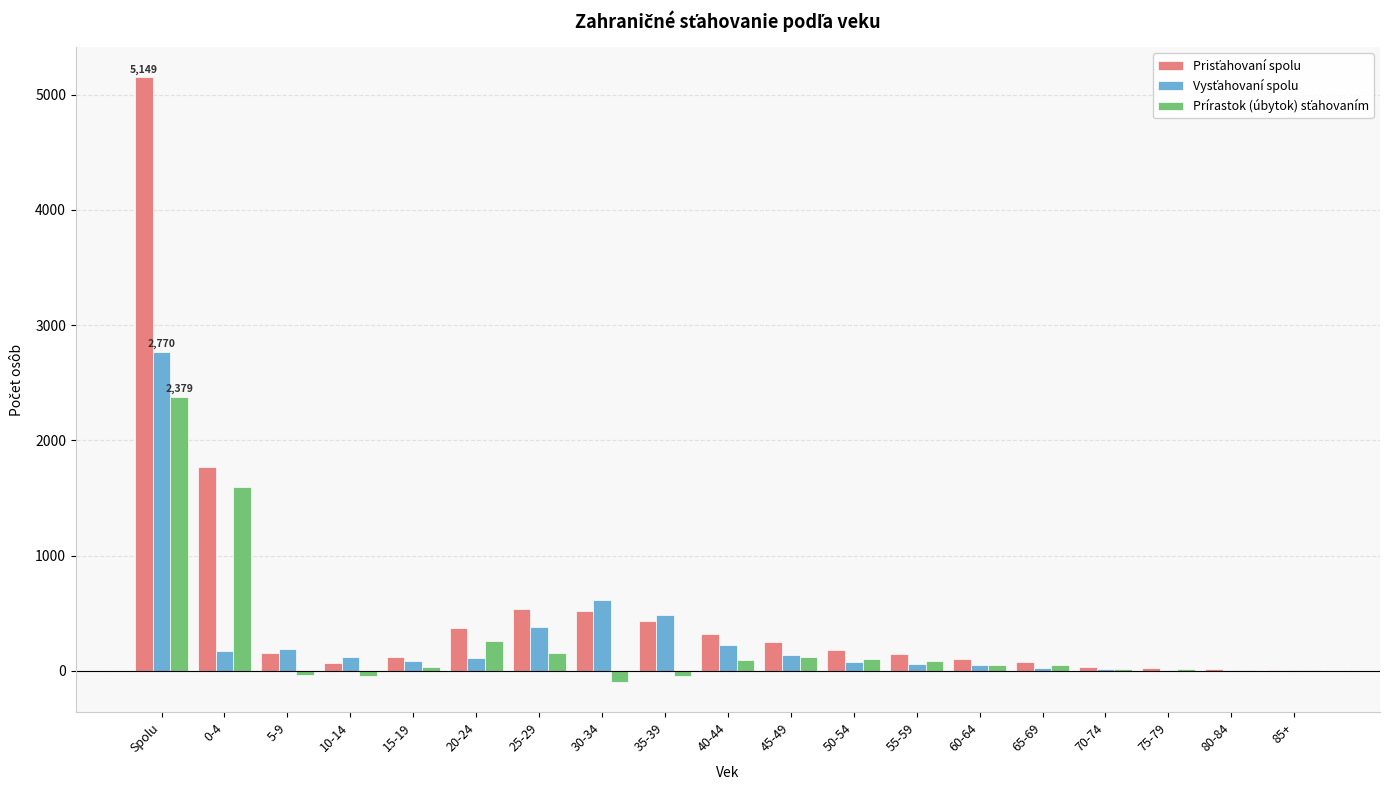

At which category is the sum across all series the highest?

Spolu